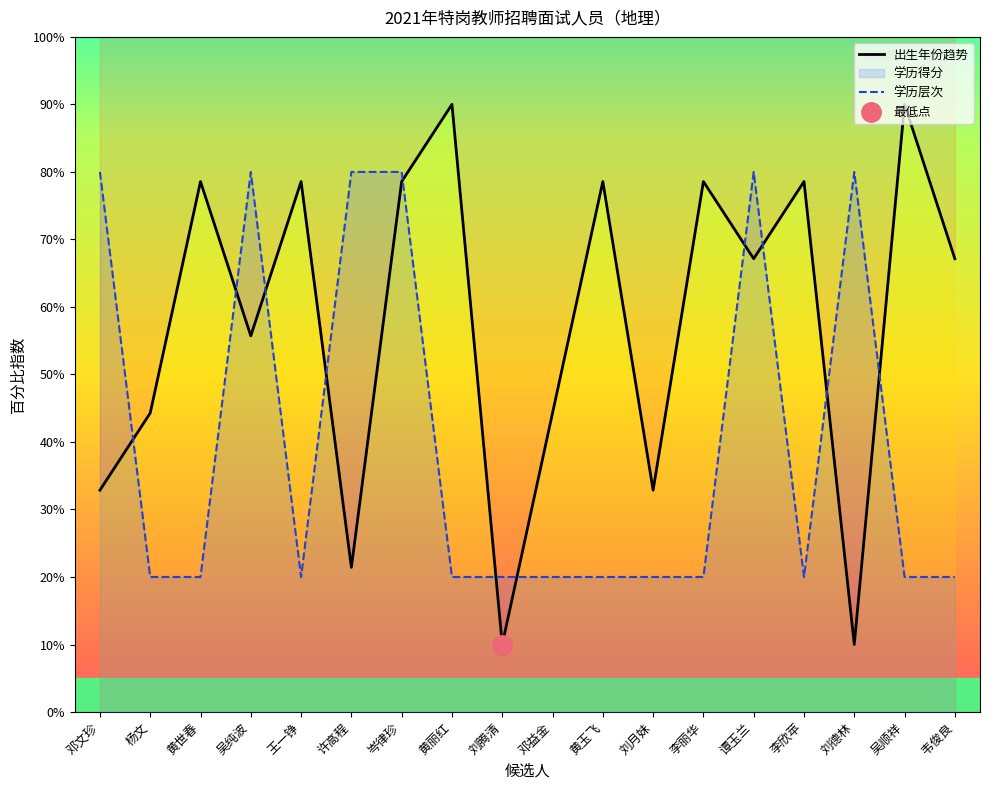

Which label corresponds to the smallest value in the chart?

刘腾清